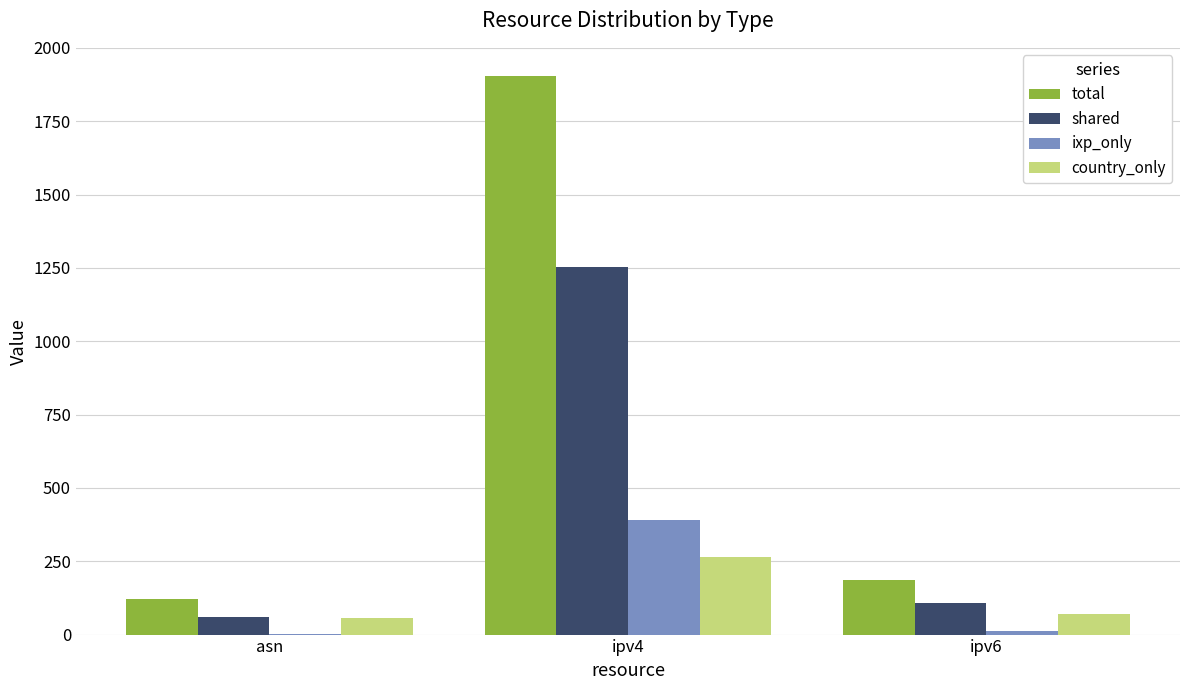

Are the bars grouped side by side (vs. stacked)?

Yes